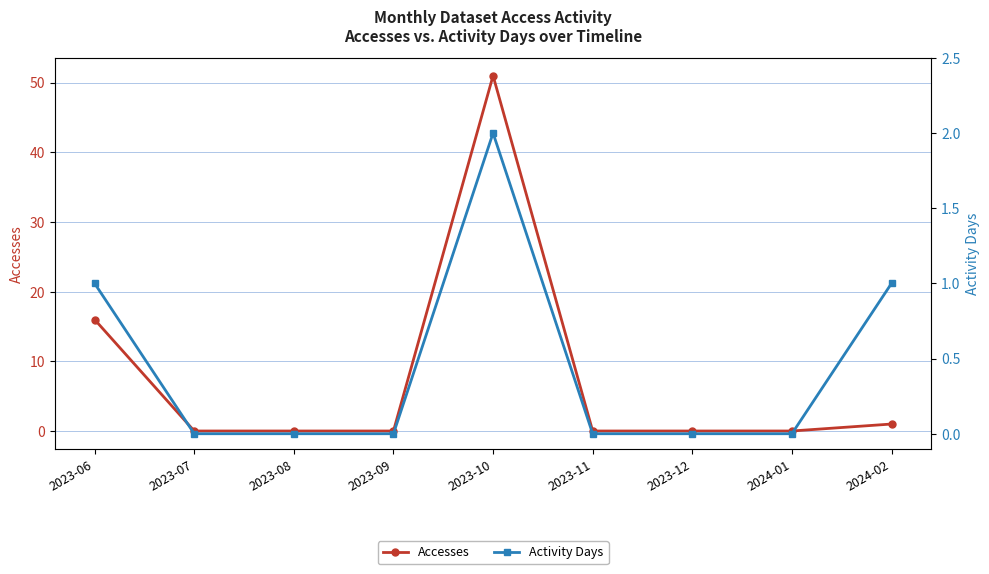

At which category is the sum across all series the highest?

2023-10